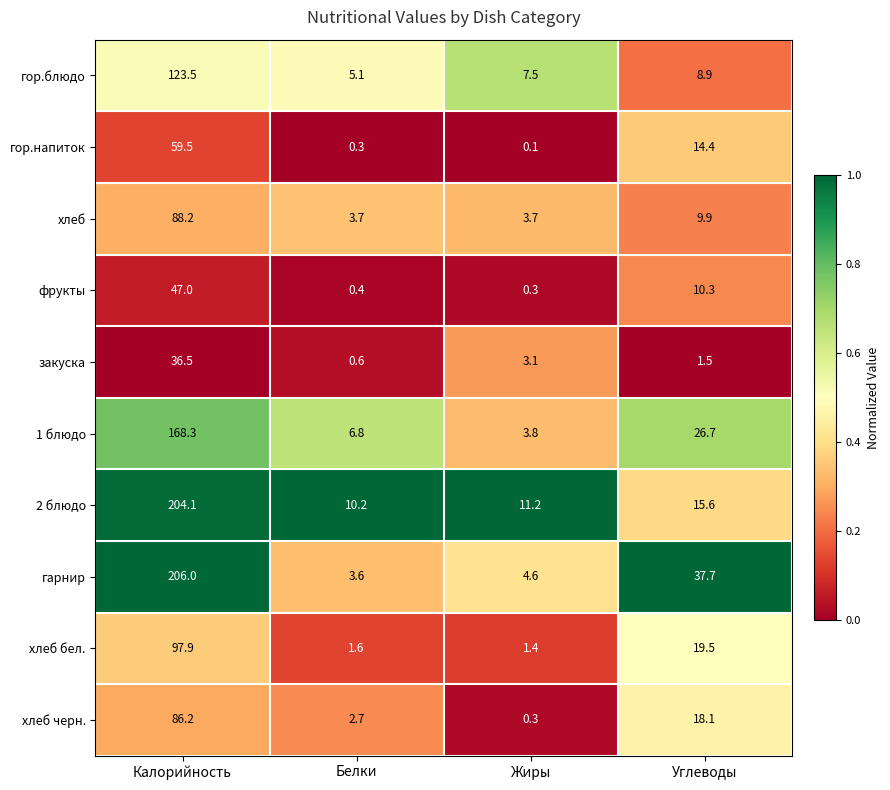

What is the difference between the maximum and minimum values in the гарнир series?

202.4